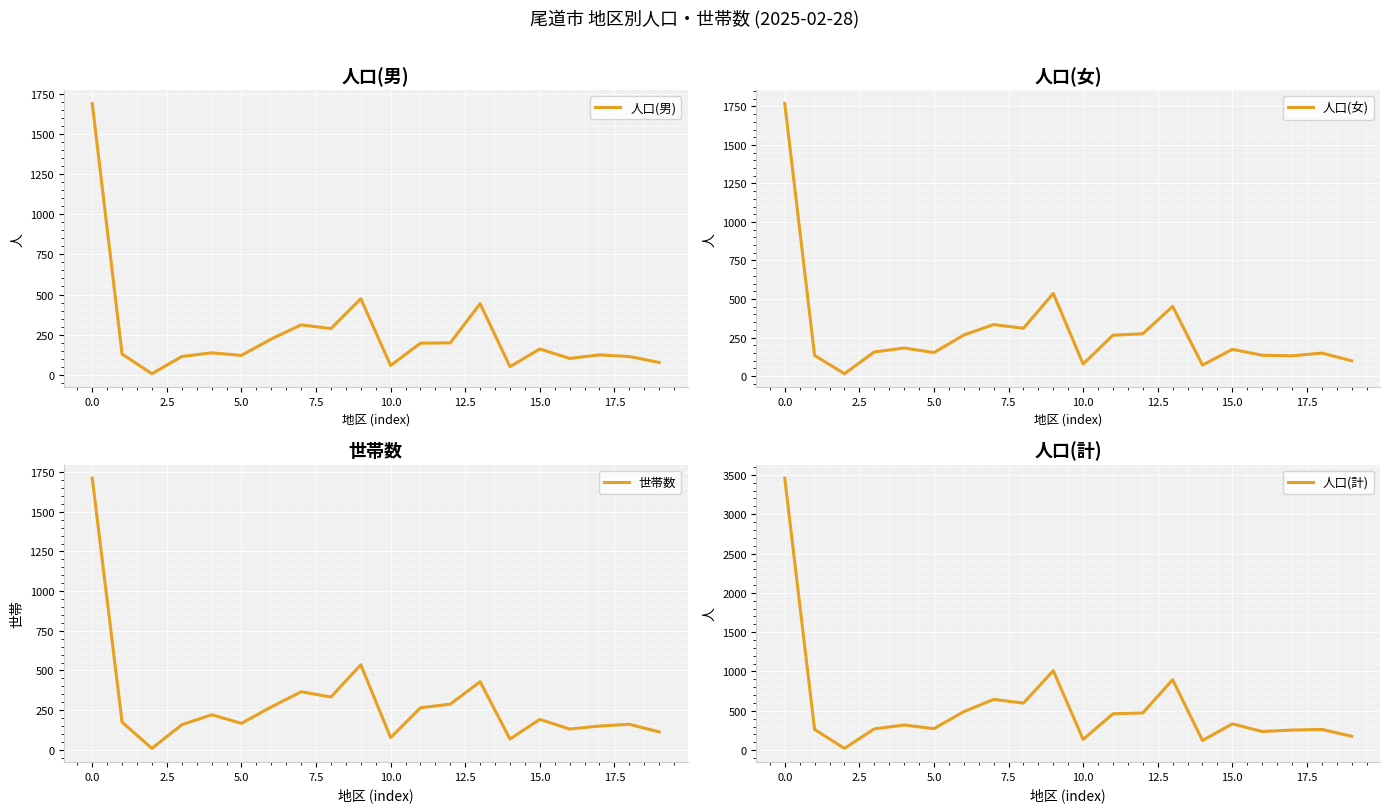

True or false: 世帯数 and 人口(女) intersect in this chart.

True